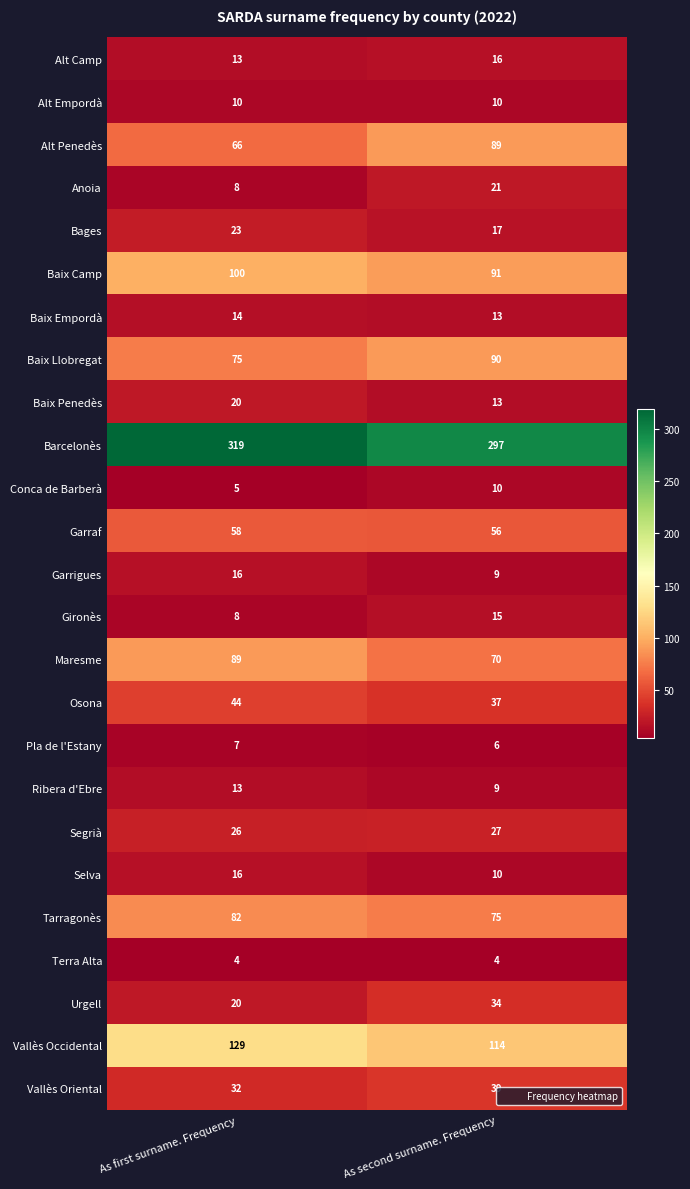

Count the number of categories in the chart.

2